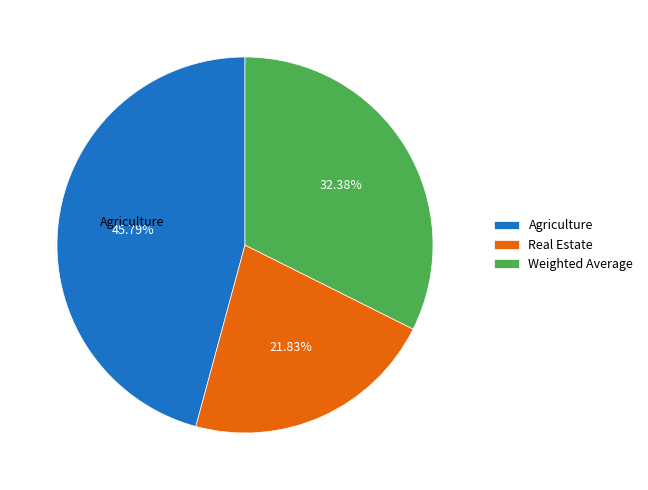

How many segments does this pie chart have?

3